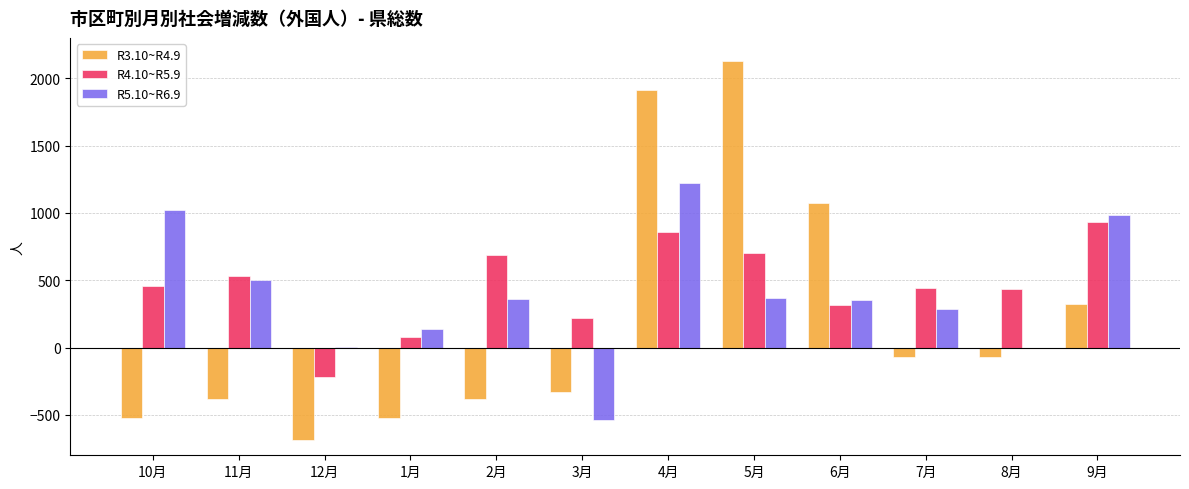

Is it true that R4.10~R5.9 equals 82 at 1月?

True